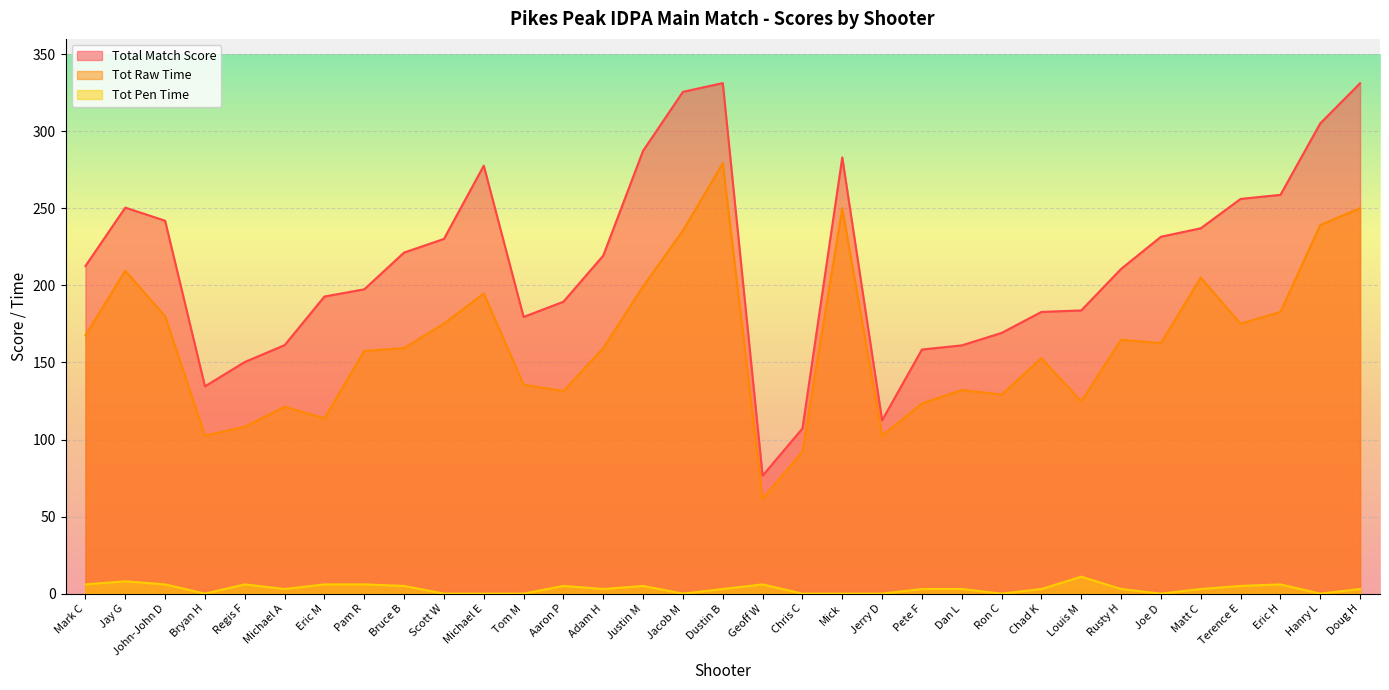

Reading right to left, extract all data points from this chart.

Total Match Score: 331.2	305.2	258.8	256.2	237.1	231.6	210.7	183.8	182.8	169.2	161.1	158.4	112.5	283.1	107.2	76.5	331.3	325.6	287.4	219.4	189.4	179.6	277.7	230.2	221.3	197.5	192.8	161.3	150.3	134.5	242.0	250.5	212.6
Tot Raw Time: 250.2	239.2	182.8	175.2	205.1	162.6	164.7	124.8	152.8	129.2	132.1	123.4	102.5	250.1	92.2	61.5	279.3	235.6	199.4	159.4	131.4	135.6	194.7	175.2	159.3	157.5	113.8	121.3	108.3	102.5	180.0	209.5	167.6
Tot Pen Time: 3.0	0.0	6.0	5.0	3.0	0.0	3.0	11.0	3.0	0.0	3.0	3.0	0.0	0.0	0.0	6.0	3.0	0.0	5.0	3.0	5.0	0.0	0.0	0.0	5.0	6.0	6.0	3.0	6.0	0.0	6.0	8.0	6.0